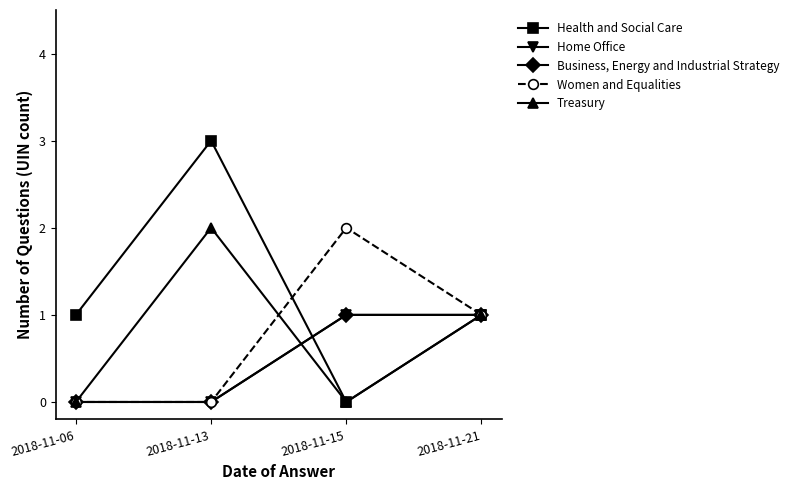

Does the chart have visible grid lines?

No